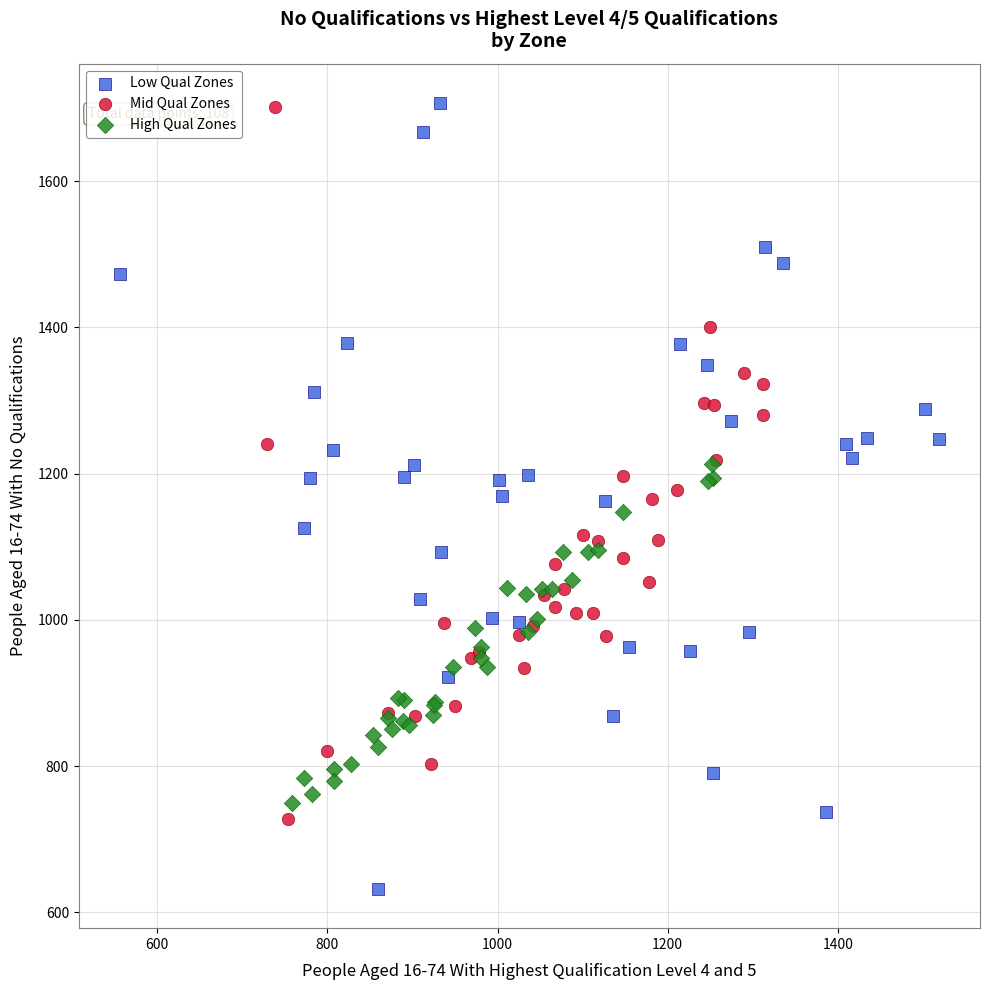

What are all the series names shown in the legend?

Low Qual Zones, Mid Qual Zones, High Qual Zones